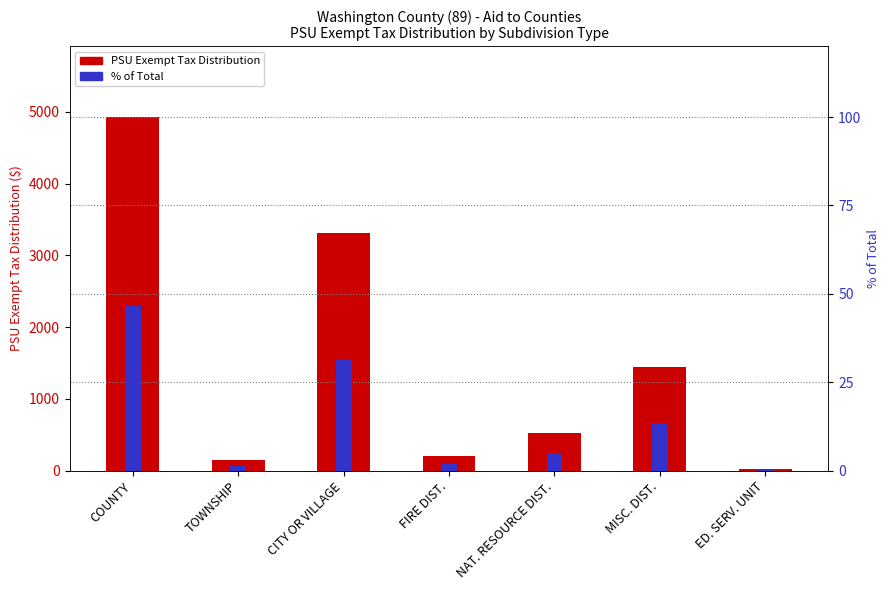

The value of PSU Exempt Tax Distribution at COUNTY is 4927.7. True or false?

True